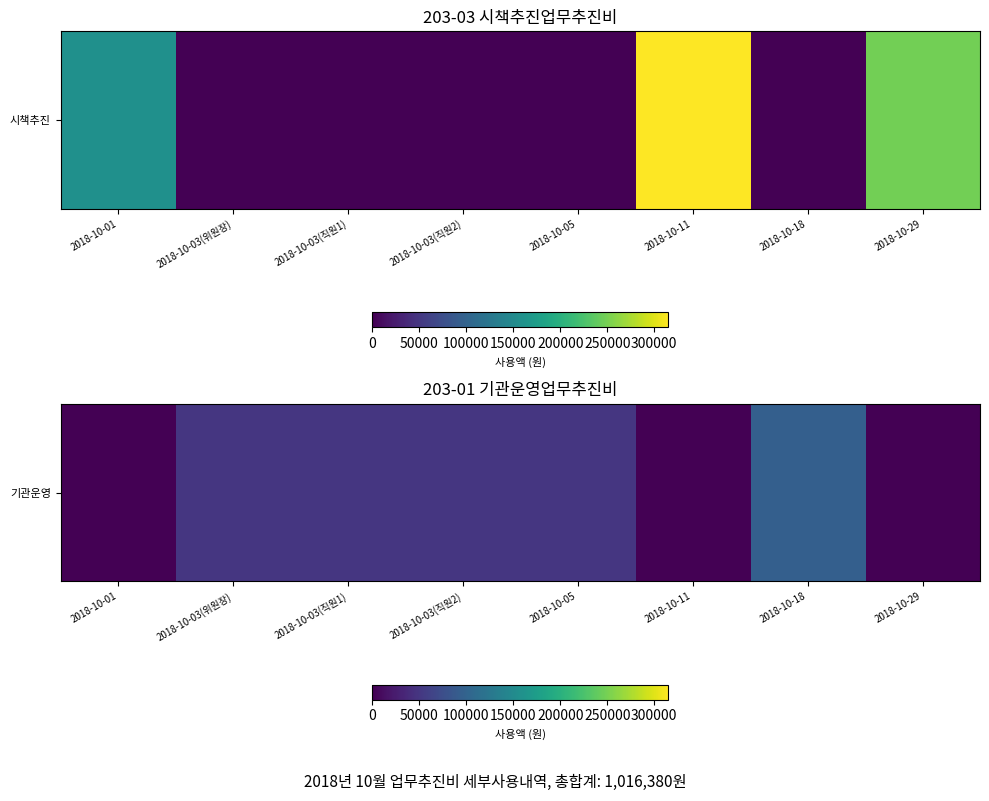

What is the change in value from 2018-10-03(위원장) to 2018-10-11?

-50000